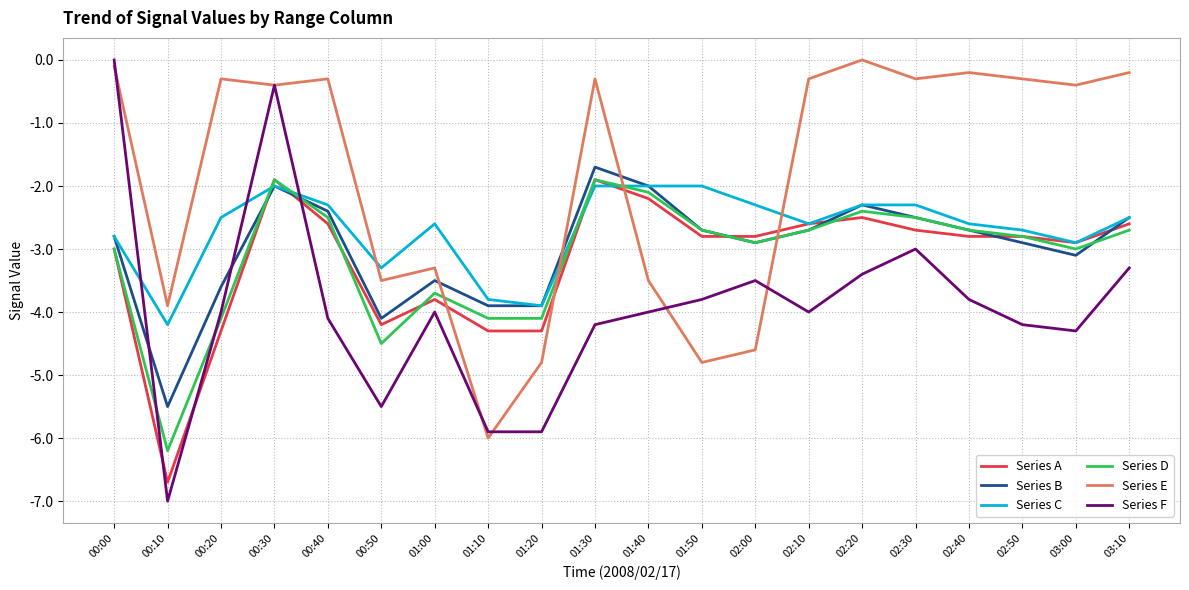

Which series has the largest total across all categories?

Series E